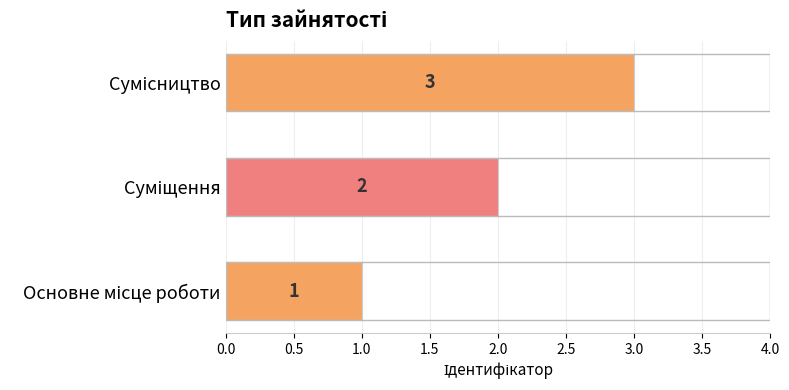

How many values are between 1 and 3?

3